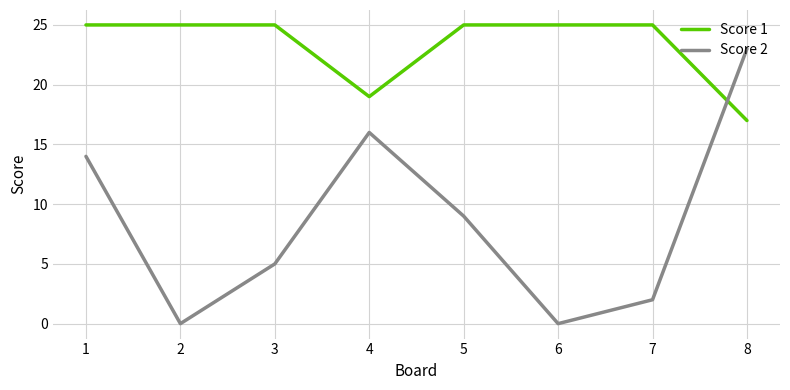

Rank the series by their average value, from lowest to highest.

Score 2, Score 1